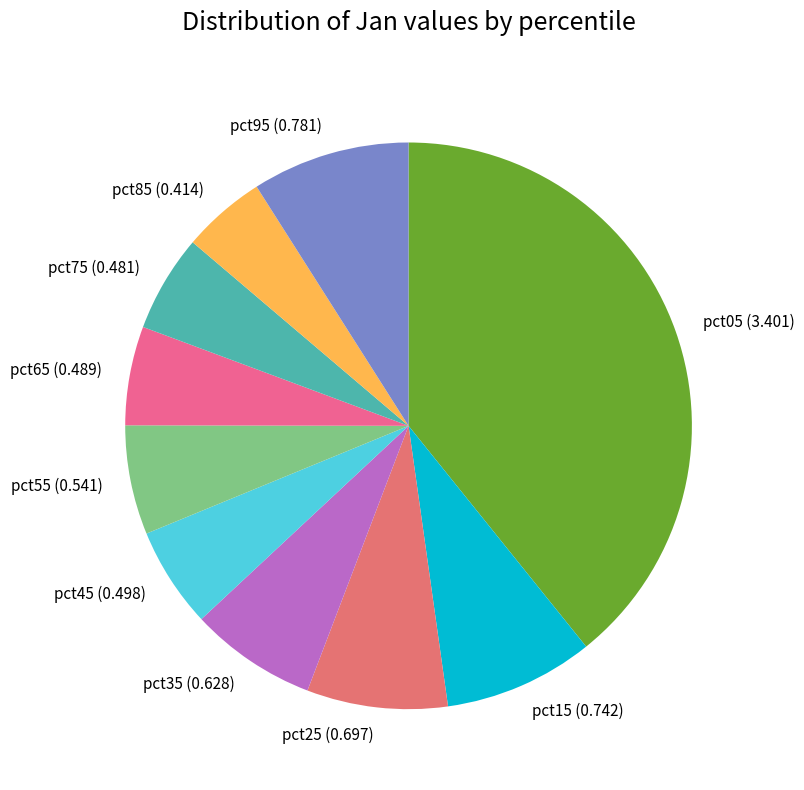

Count the number of slices in the pie.

10